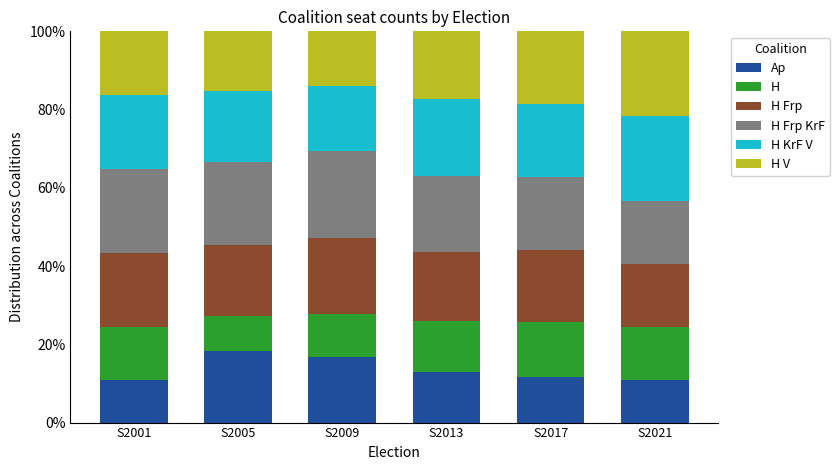

What is the lowest value of the Ap series?

10.8